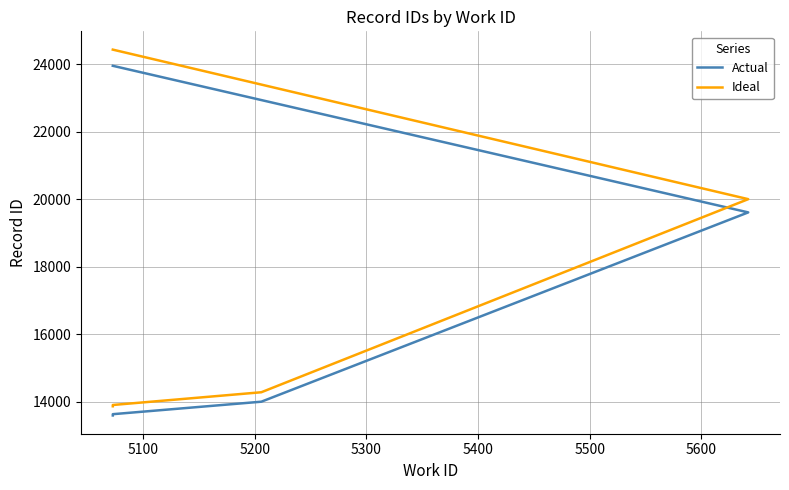

Between 5100 and 5200, which series saw the biggest shift?

Ideal